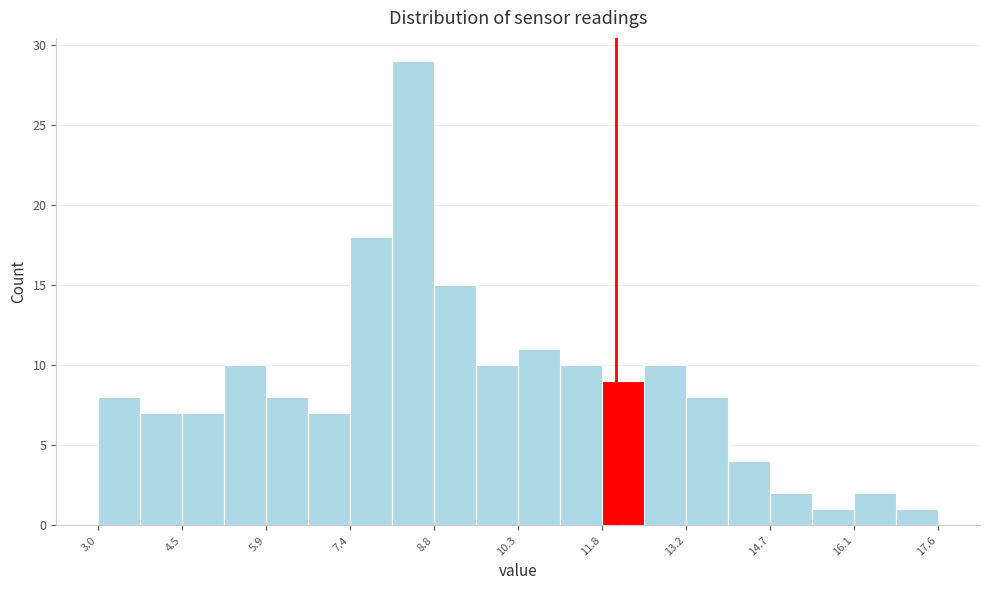

Read against the x-axis, roughly where is the centre of the tallest bar?

8.4